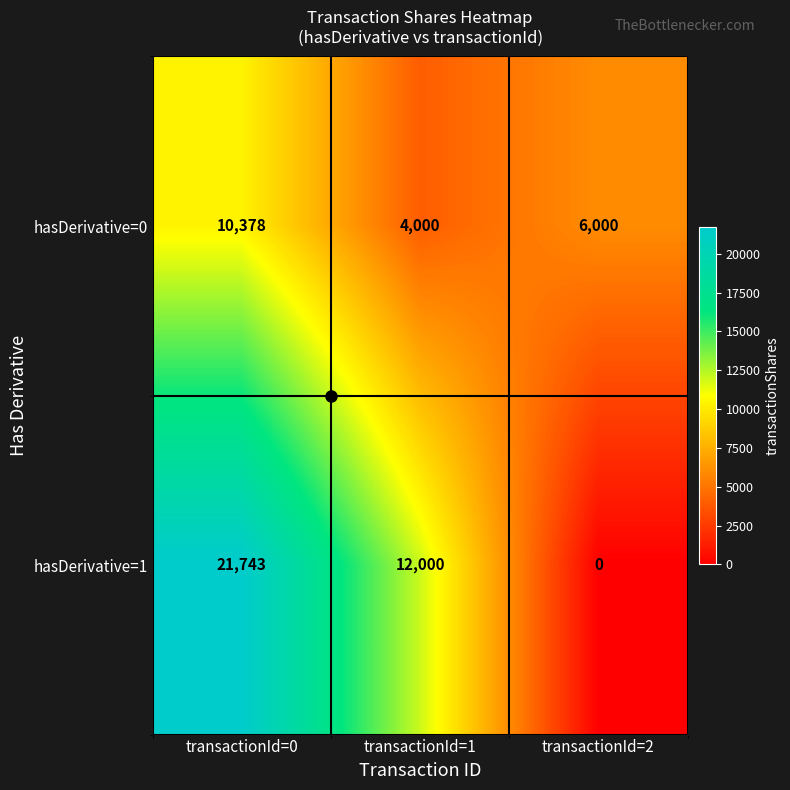

At which label does hasDerivative=1 first exceed 12000?

transactionId=0